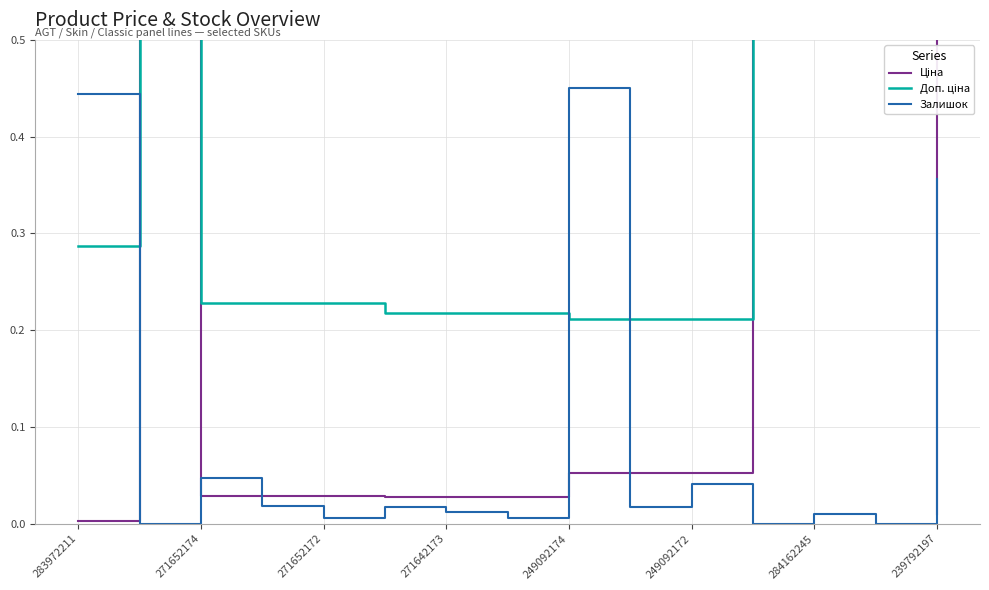

At which label does Залишок reach its peak?

249092174